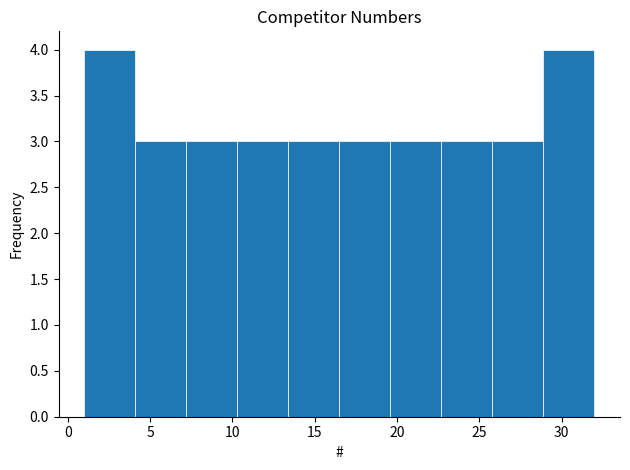

Reading left to right, transcribe this chart: for each bar, give the range it covers on the x-axis and its height. Neither the bar edges nor the heights are printed on the chart, so give them approximately, as read against the axes.

1.0 to 4.1: 4
4.1 to 7.2: 3
7.2 to 10.3: 3
10.3 to 13.4: 3
13.4 to 16.5: 3
16.5 to 19.6: 3
19.6 to 22.7: 3
22.7 to 25.8: 3
25.8 to 28.9: 3
28.9 to 32.0: 4